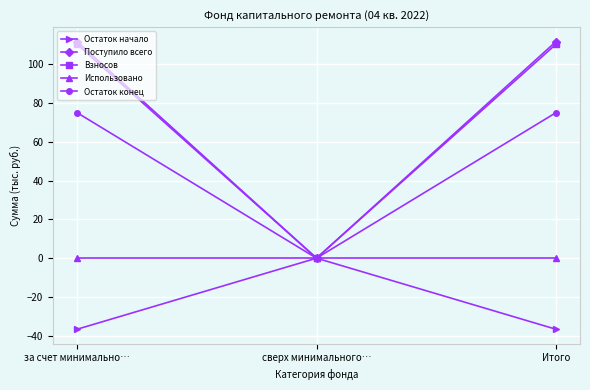

Where is Поступило всего nearest to the value 55?

сверх минимального…